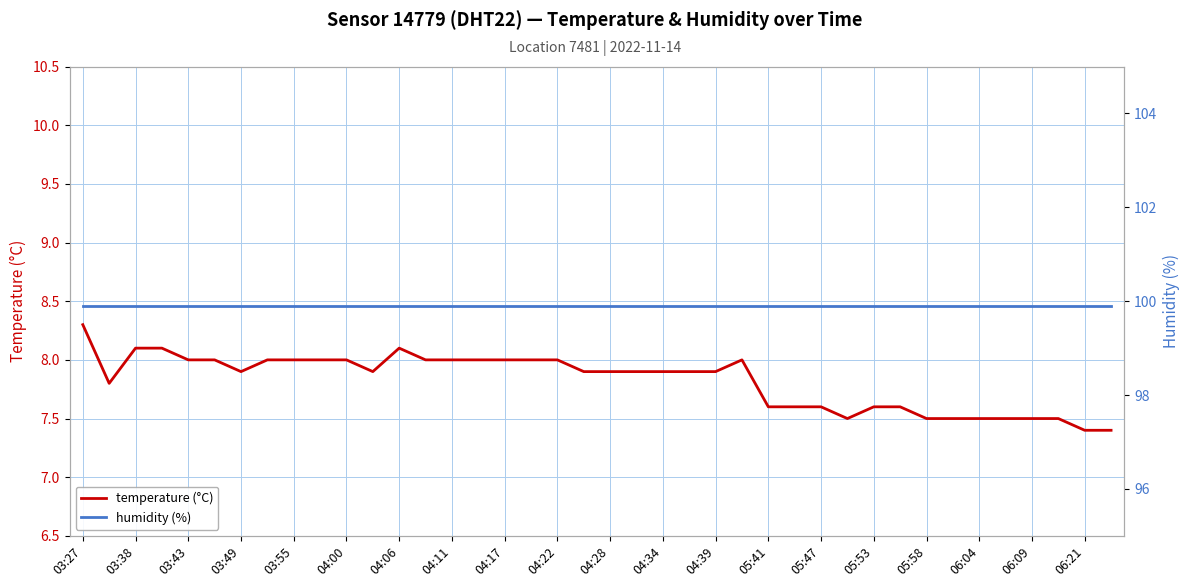

Which series has the largest total across all categories?

humidity (%)